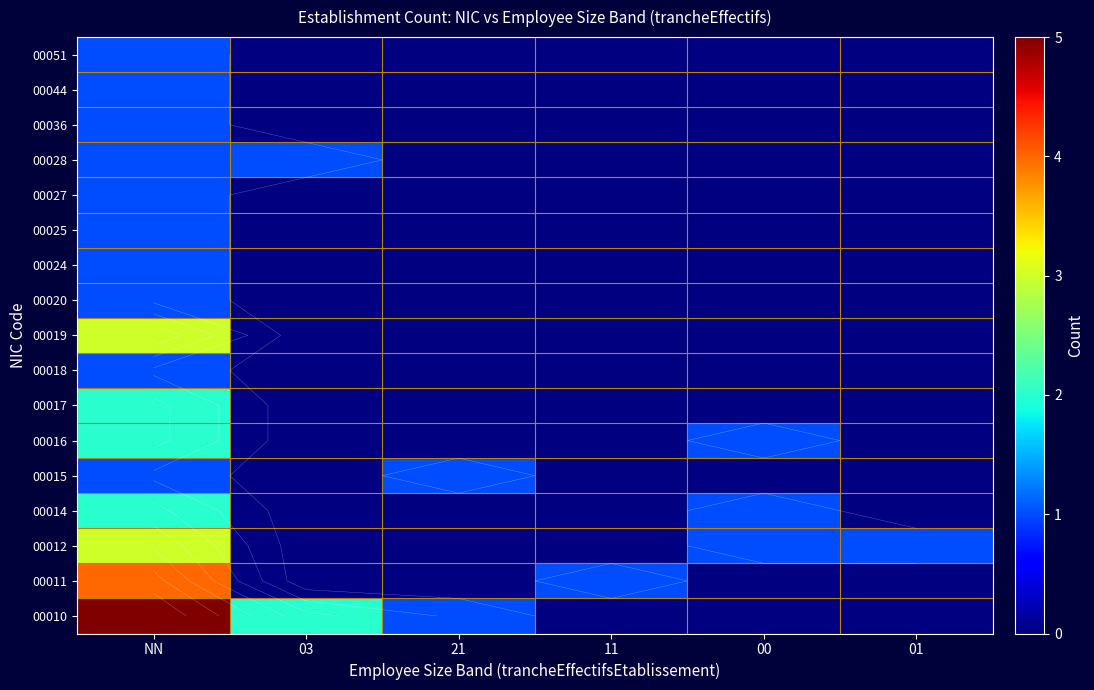

Which has a higher value, 01 or 00?

01